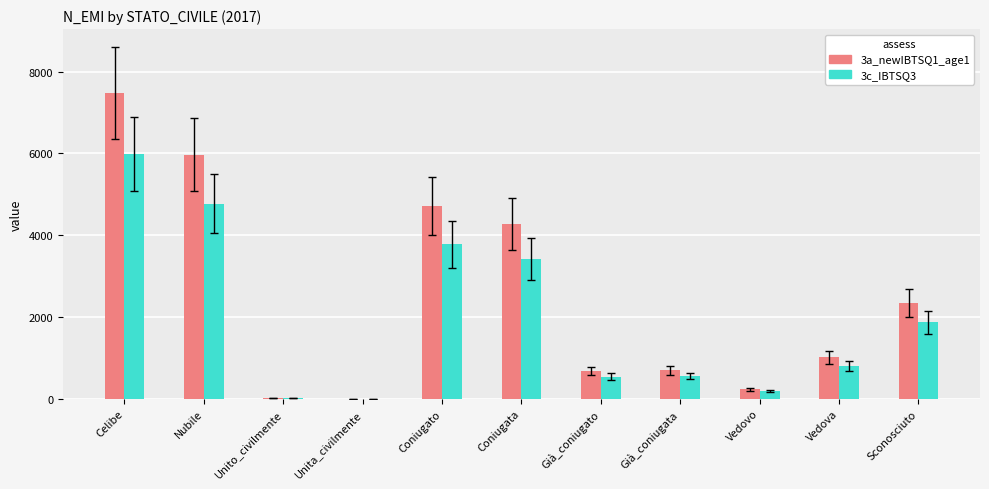

What is the greatest value displayed?

7485.0